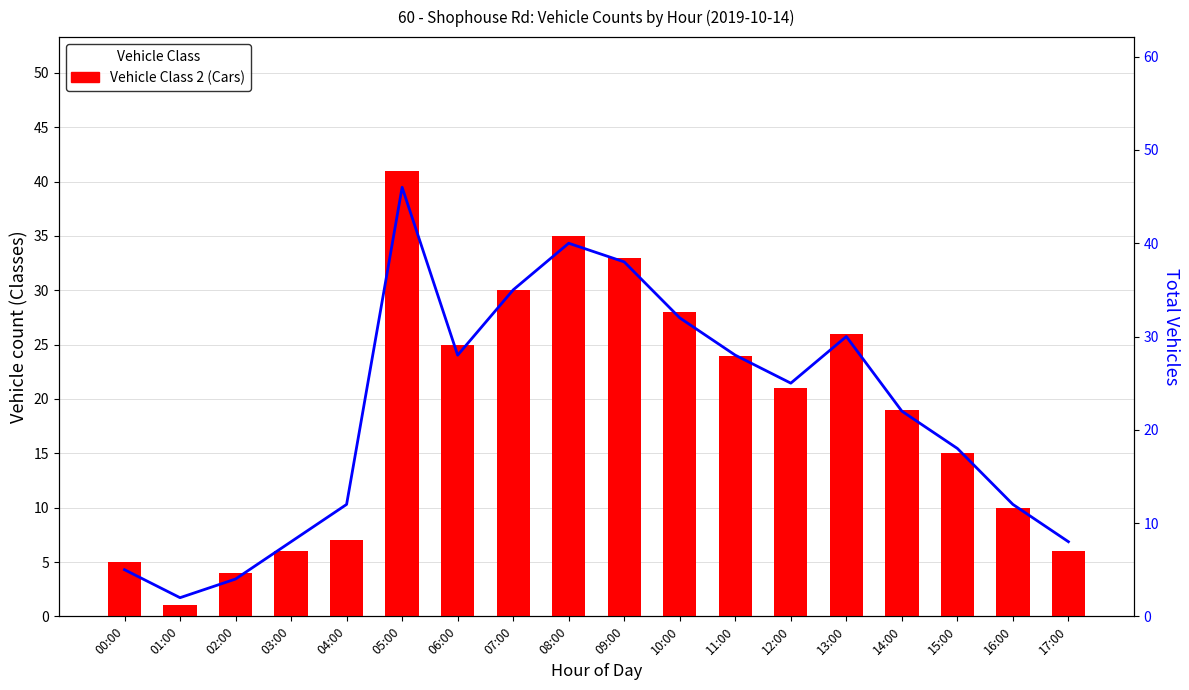

What value does the Total series have at 13:00, to the nearest 10?

30